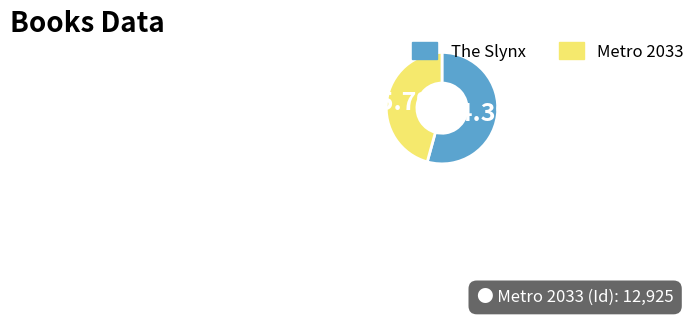

Is there any slice that represents more than half of the pie?

Yes